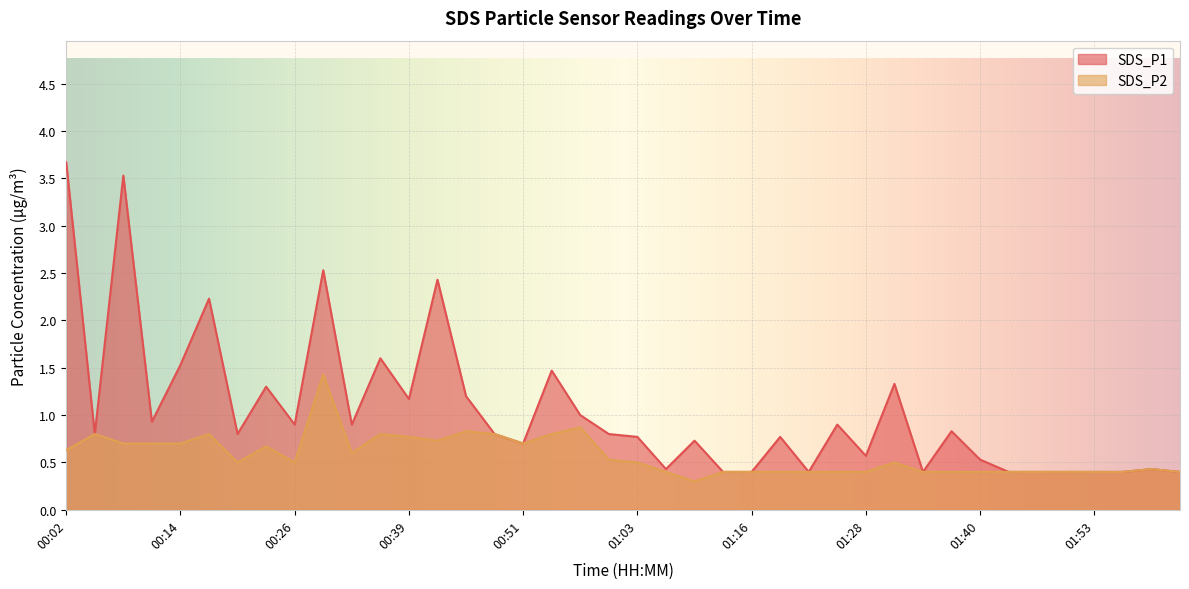

True or false: SDS_P2 and SDS_P1 intersect in this chart.

False